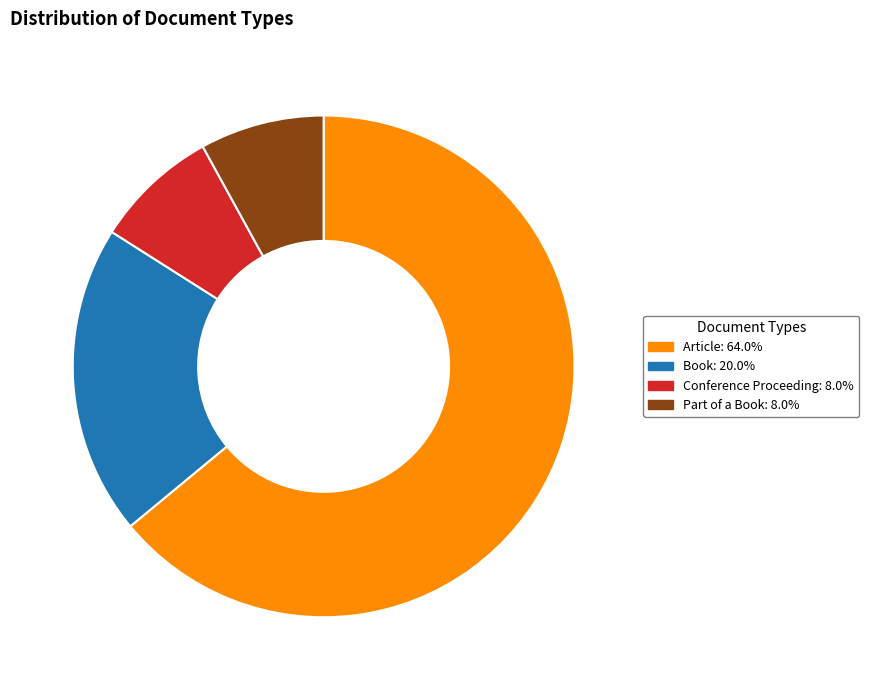

Is the sum of Part of a Book: 8.0% and Conference Proceeding: 8.0% greater than half?

No